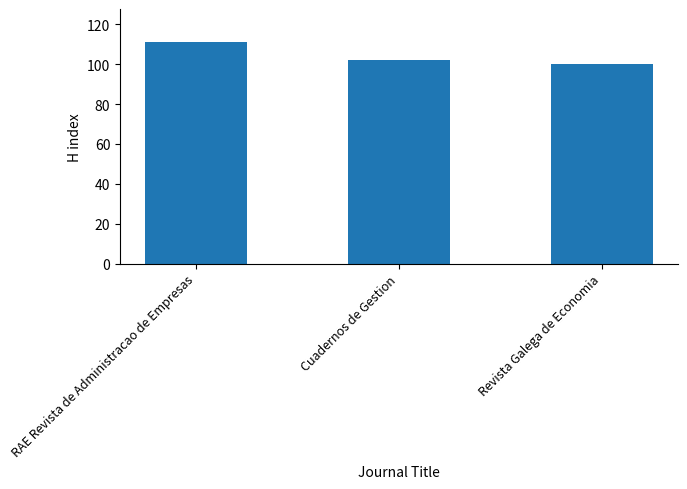

What is the smallest value displayed?

100